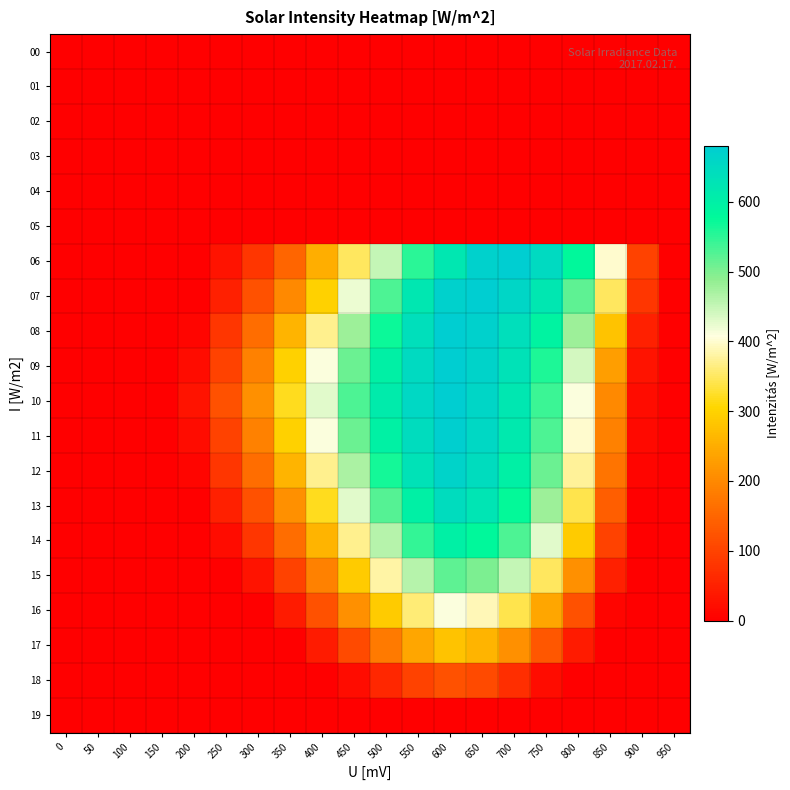

Rank the series at 300 from lowest to highest value.

00, 01, 02, 03, 04, 05, 16, 17, 18, 19, 15, 06, 14, 07, 13, 08, 12, 09, 11, 10